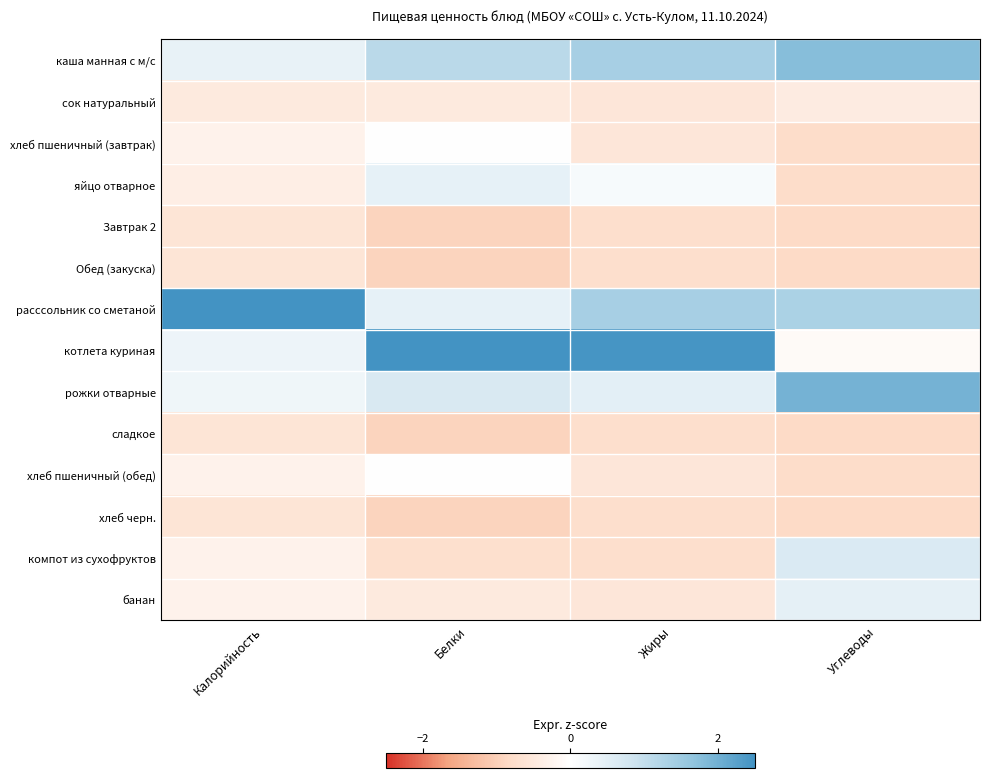

What is the smallest value displayed?

-0.9